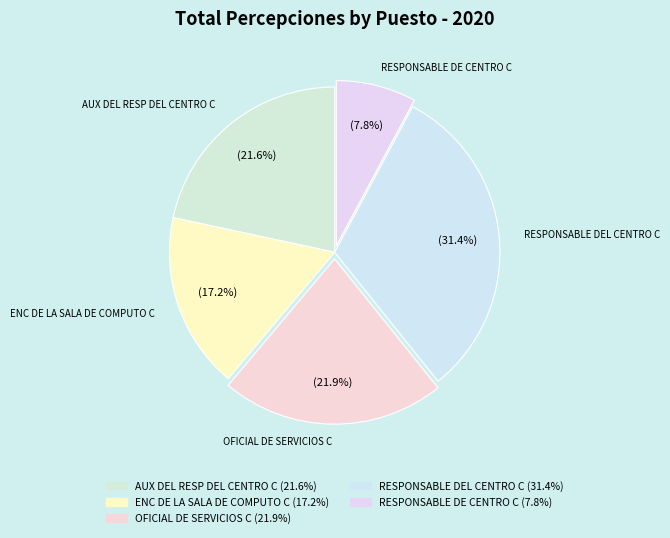

Count the number of slices in the pie.

5